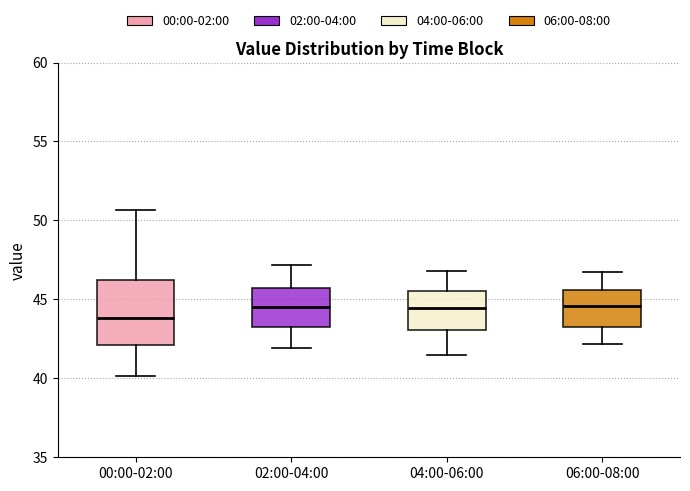

Where is the lower edge of the box for 06:00-08:00 on the y-axis? The values are not printed on the chart, so give them approximately, as read against the axis.

43.0